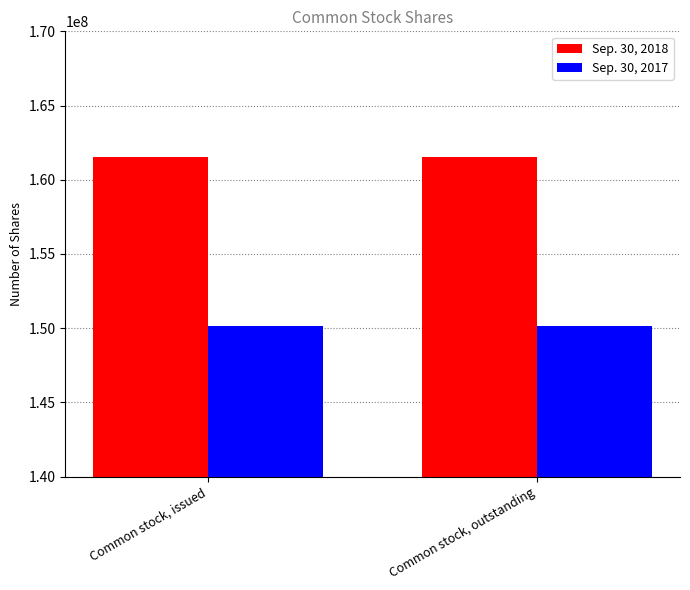

Read the Sep. 30, 2017 value at Common stock, outstanding.

150150000